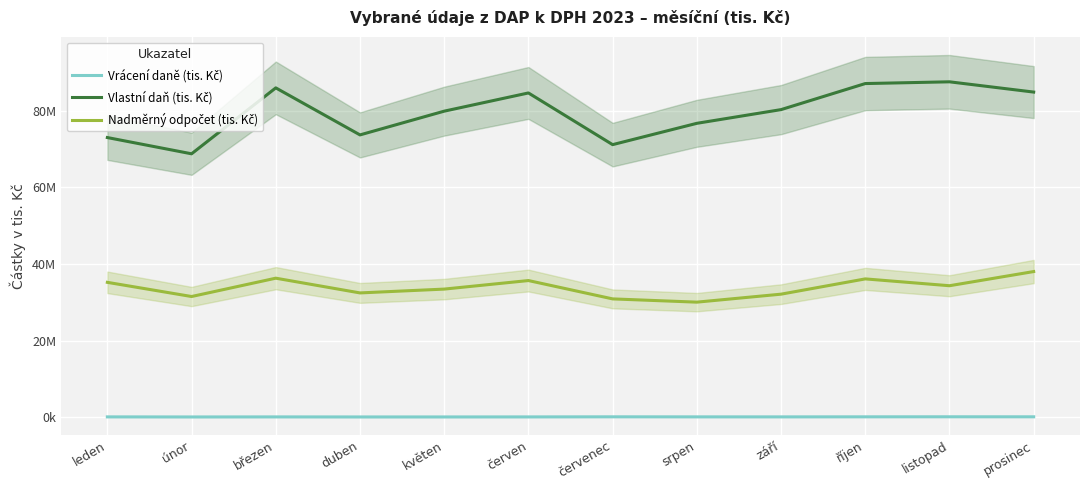

How many interior local peaks does the Vlastní daň (tis. Kč) series have?

3